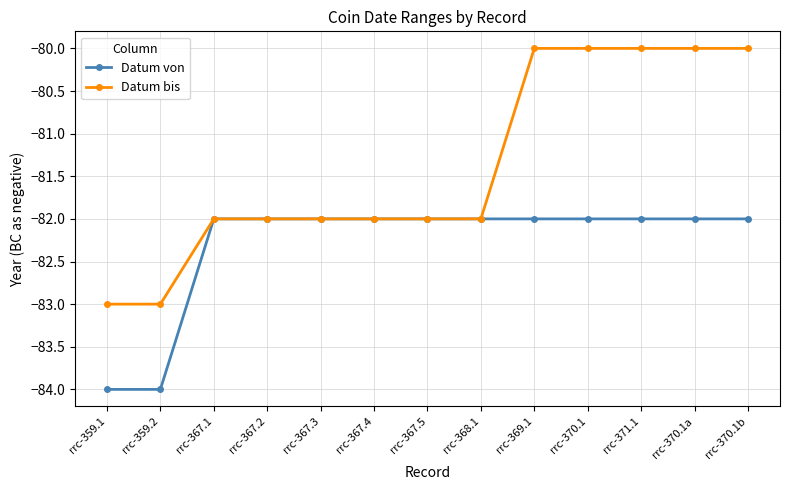

List the series in order of their overall mean, highest first.

Datum bis, Datum von